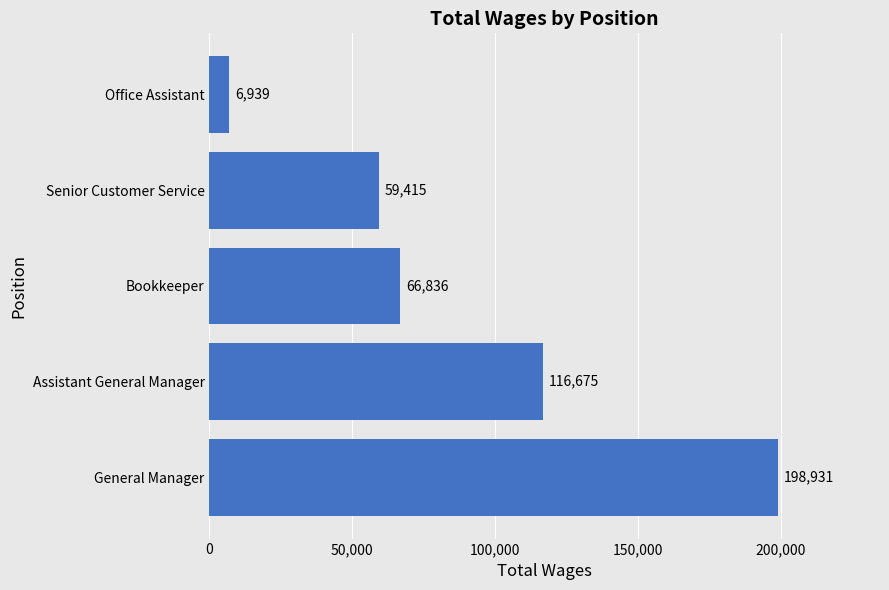

What is the maximum value shown in the chart?

198931